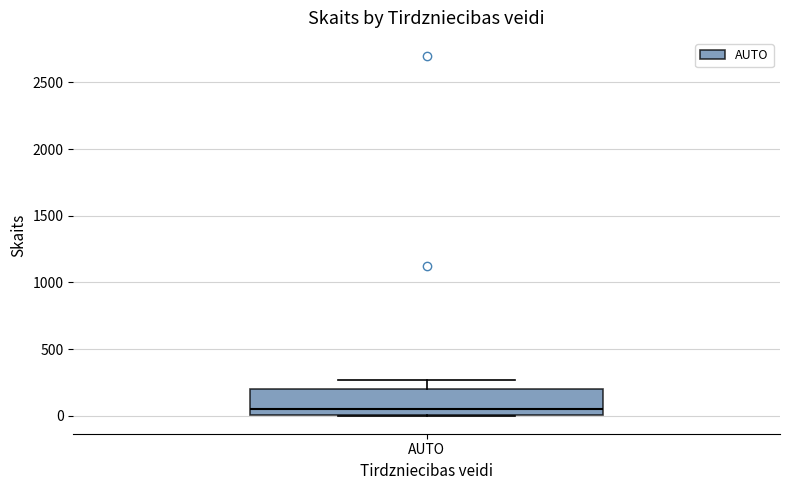

Where does the median line of the box for AUTO sit on the y-axis? The values are not printed on the chart, so give them approximately, as read against the axis.

50